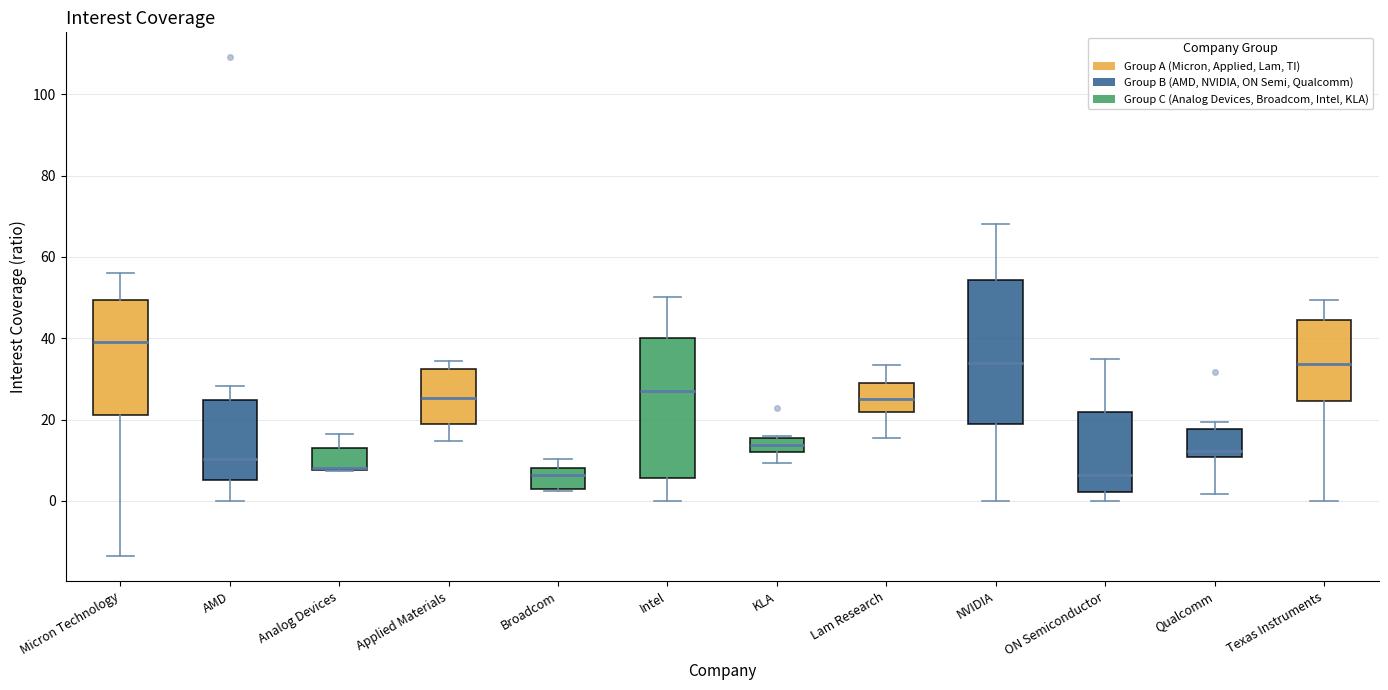

Reading left to right, read every box against the y-axis: the position of its median line, the range the box covers, and the ends of its whiskers. The values are not printed on the chart, so give them approximately, as read against the axis.

Micron Technology: median 40, box 22 to 50, whiskers -14 to 56
AMD: median 10, box 6 to 24, whiskers 0 to 28
Analog Devices: median 8 (drawn on the box's lower edge), box 8 to 14, whiskers 8 to 16
Applied Materials: median 26, box 20 to 32, whiskers 14 to 34
Broadcom: median 6, box 4 to 8, whiskers 2 to 10
Intel: median 28, box 6 to 40, whiskers 0 to 50
KLA: median 14, box 12 to 16, whiskers 10 to 16
Lam Research: median 26, box 22 to 28, whiskers 16 to 34
NVIDIA: median 34, box 18 to 54, whiskers 0 to 68
ON Semiconductor: median 6, box 2 to 22, whiskers 0 to 34
Qualcomm: median 12, box 10 to 18, whiskers 2 to 20
Texas Instruments: median 34, box 24 to 44, whiskers 0 to 50